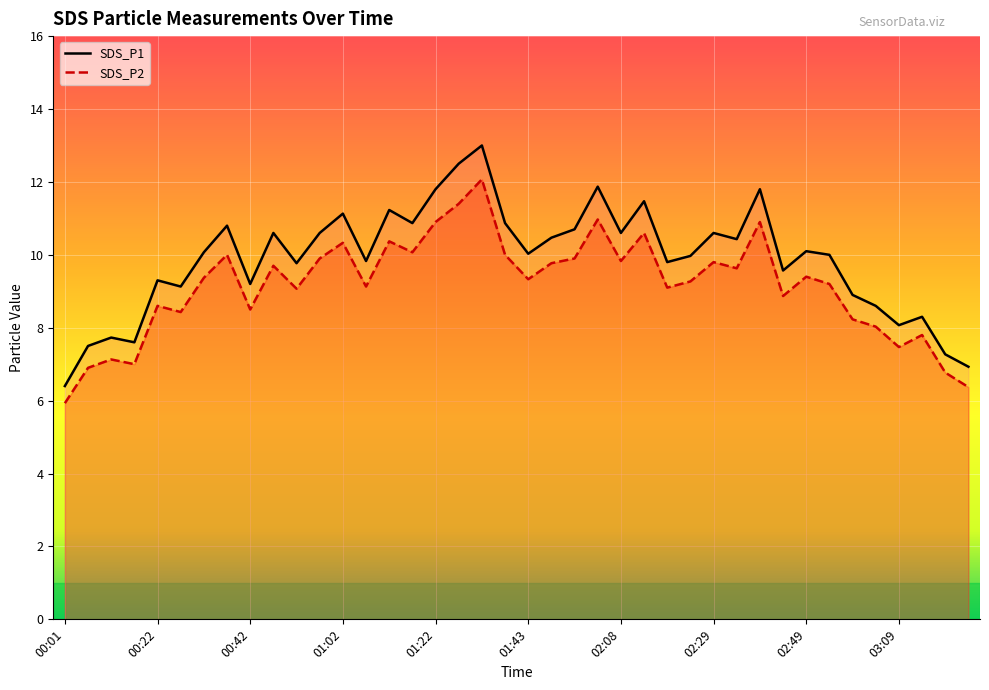

What is the maximum value for SDS_P1?

13.0